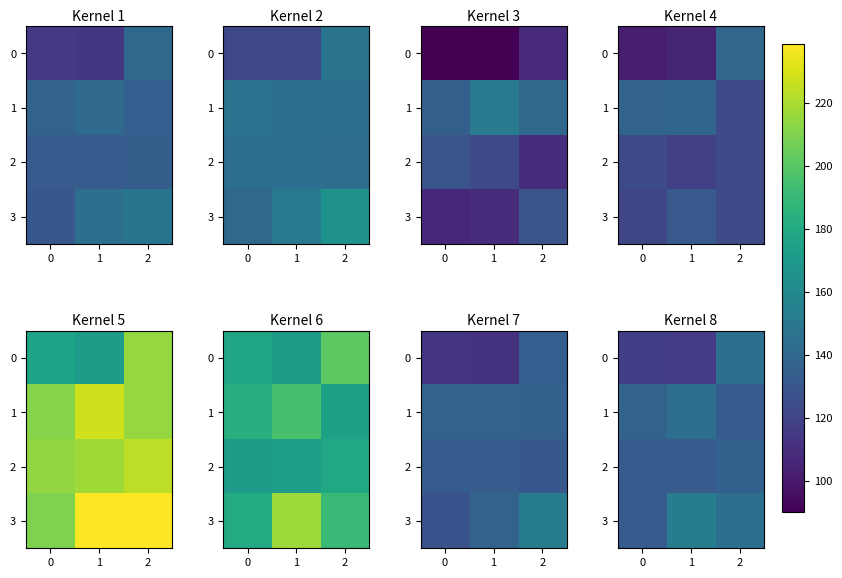

How many data points in 1 are less than 137?

1